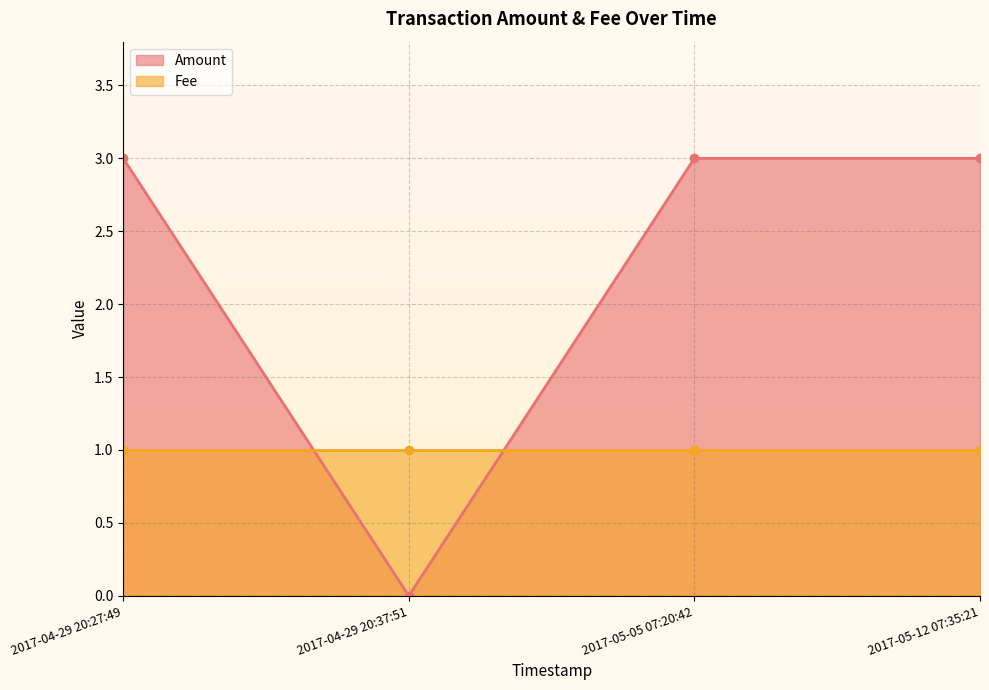

How many times do Amount and Fee cross each other?

2